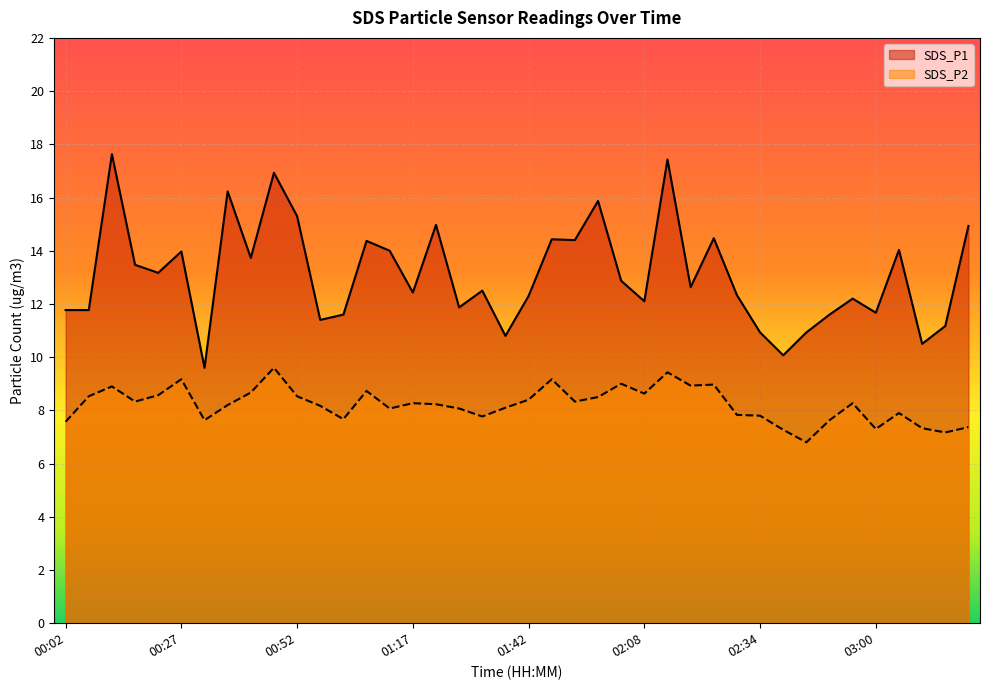

What are all the series names shown in the legend?

SDS_P1, SDS_P2